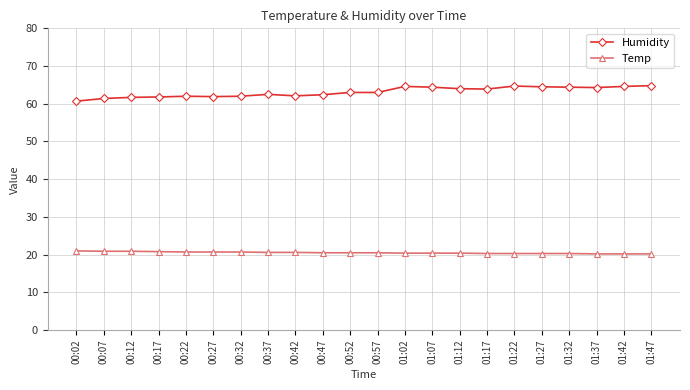

What is the highest value of the Temp series?

21.0